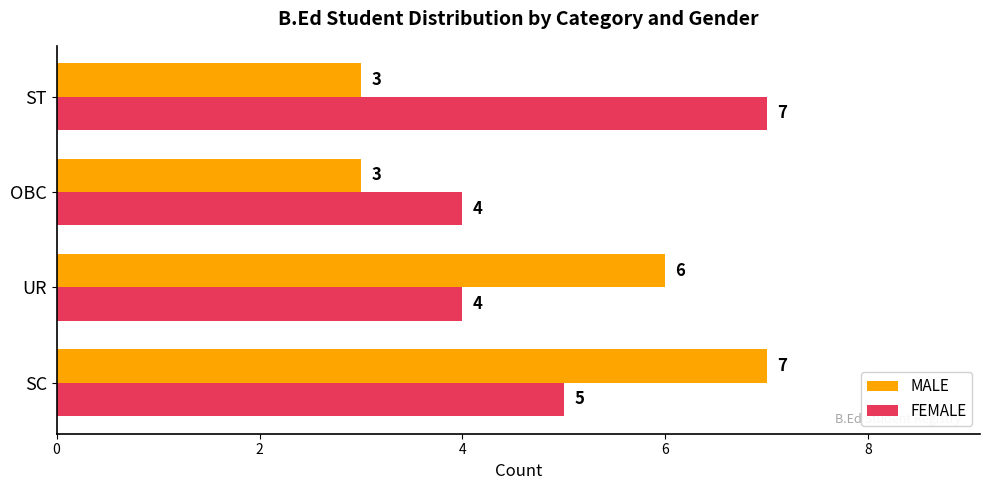

What are all the series names shown in the legend?

MALE, FEMALE